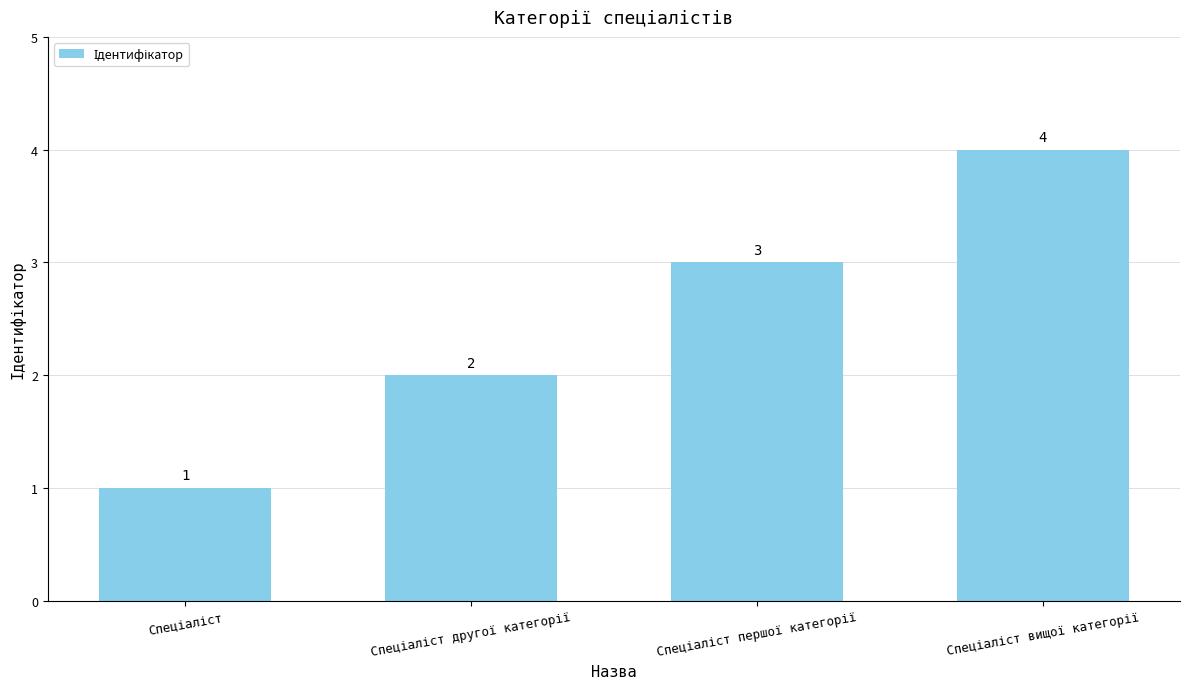

Reading left to right, transcribe all the data shown in this chart.

1	2	3	4